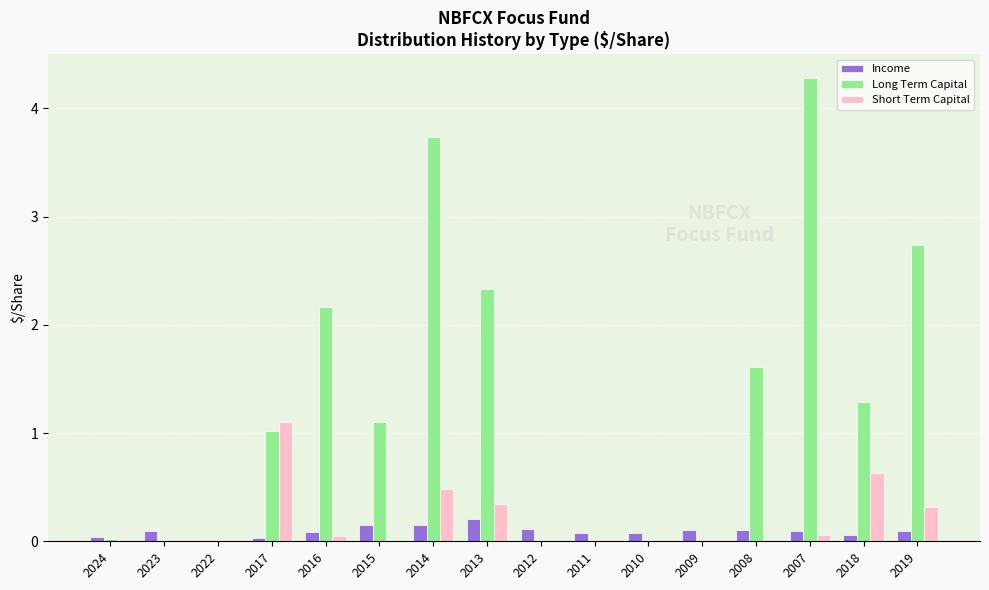

Are the bars grouped side by side (vs. stacked)?

Yes